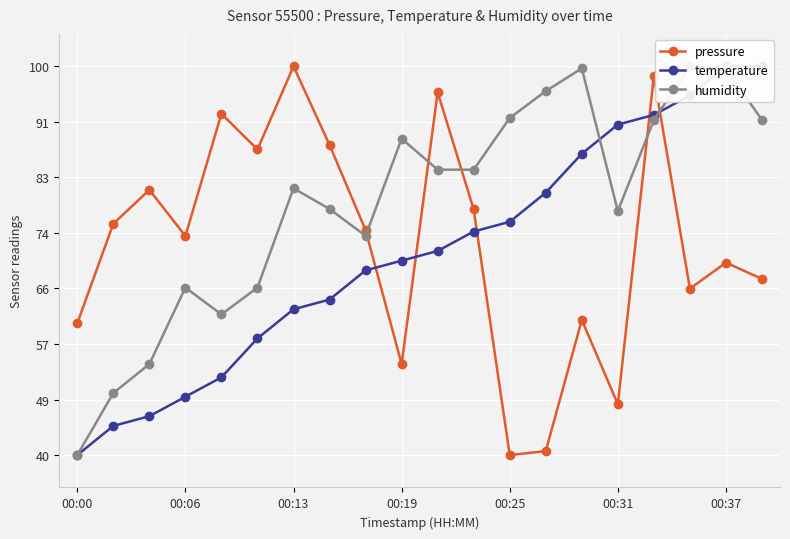

How many values in the pressure series are below 74?

10